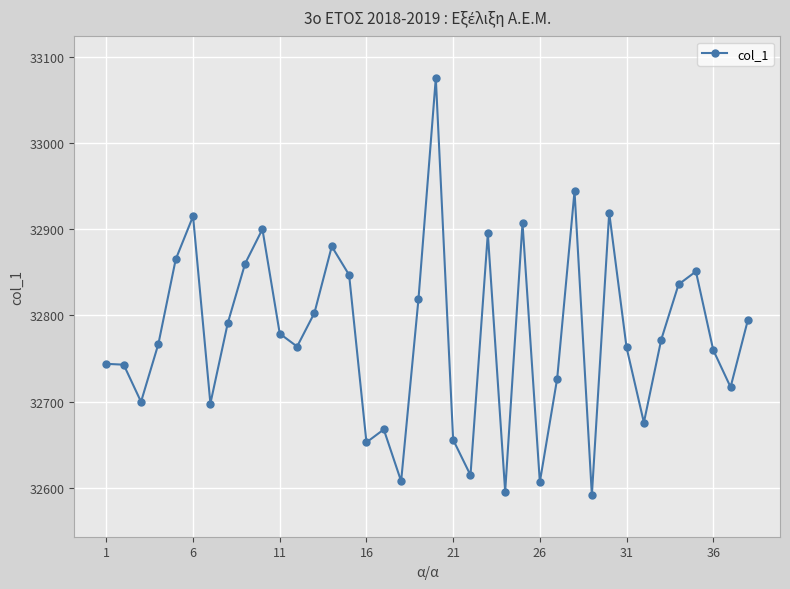

What is the greatest value displayed?

33075